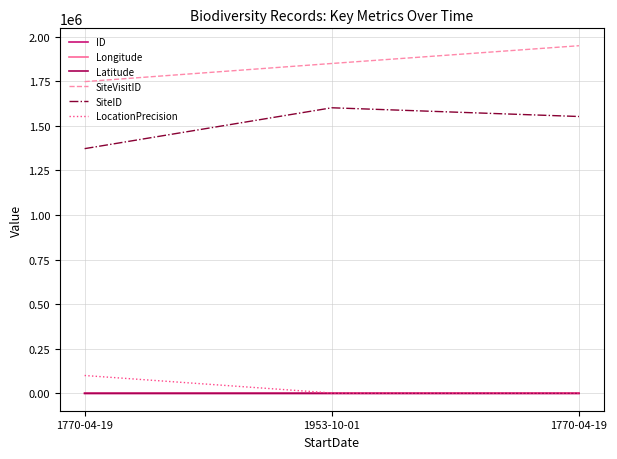

Reading left to right, what are all the values shown in this chart?

ID: 1770-04-19=0.0	1953-10-01=1.0	1770-04-19=2.0
Longitude: 1770-04-19=153.5	1953-10-01=152.8	1770-04-19=145.5
Latitude: 1770-04-19=-27.5	1953-10-01=-27.7	1770-04-19=-16.5
SiteVisitID: 1770-04-19=1747669.0	1953-10-01=1849452.0	1770-04-19=1949038.0
SiteID: 1770-04-19=1371925.0	1953-10-01=1601072.0	1770-04-19=1552104.0
LocationPrecision: 1770-04-19=100000.0	1953-10-01=2000.0	1770-04-19=2000.0